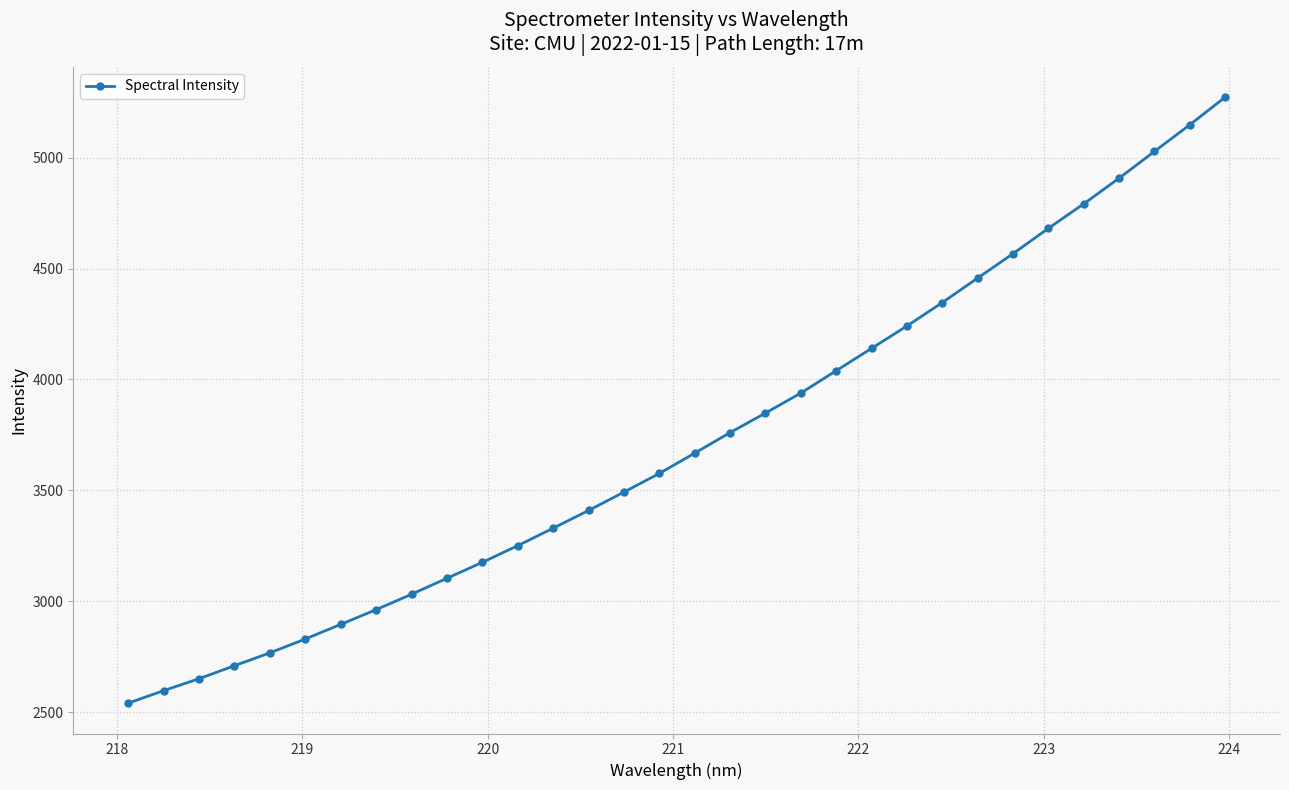

Count the number of values greater than 3667.

16